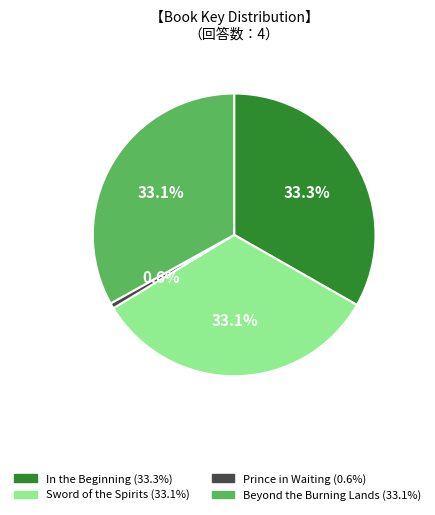

To the nearest percent, what is the difference between the largest and smallest slice percentages?

33%